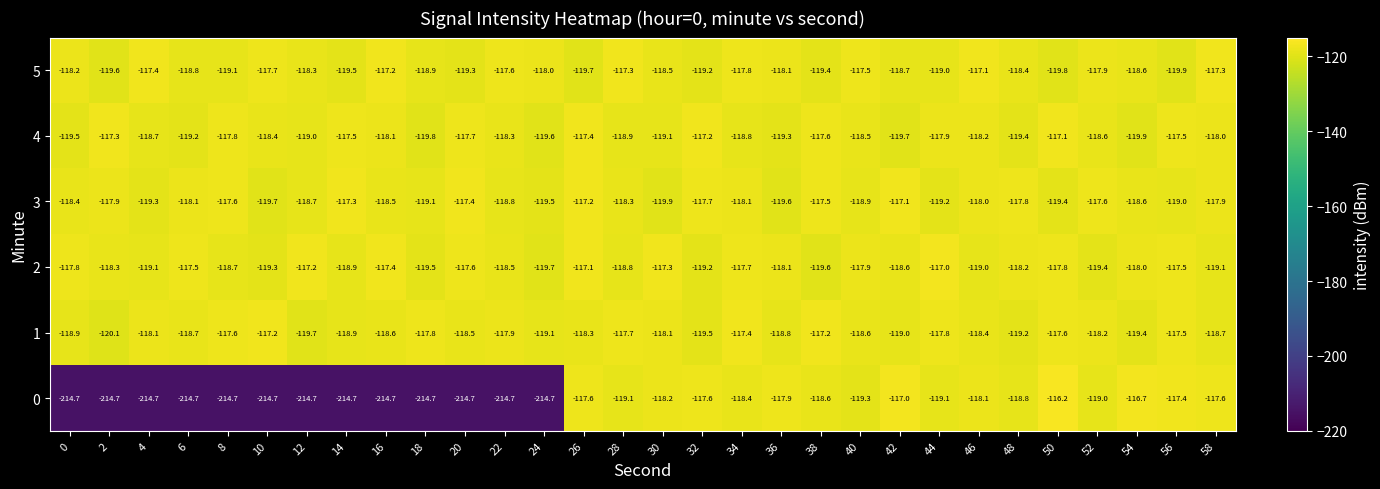

What is the difference between the 5 values at 30 and 58?

1.2